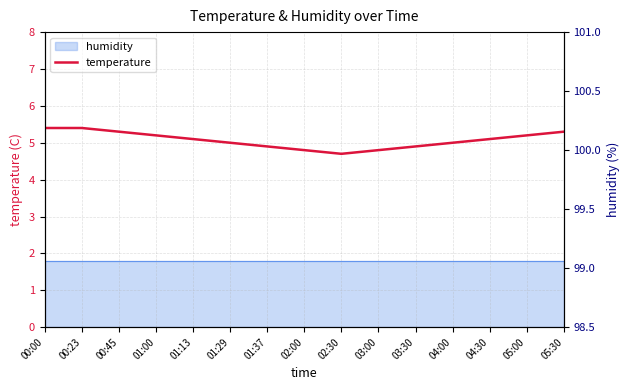

Reading left to right, list all the values displayed in this chart.

5.4	5.4	5.3	5.2	5.1	5.0	4.9	4.8	4.7	4.8	4.9	5.0	5.1	5.2	5.3